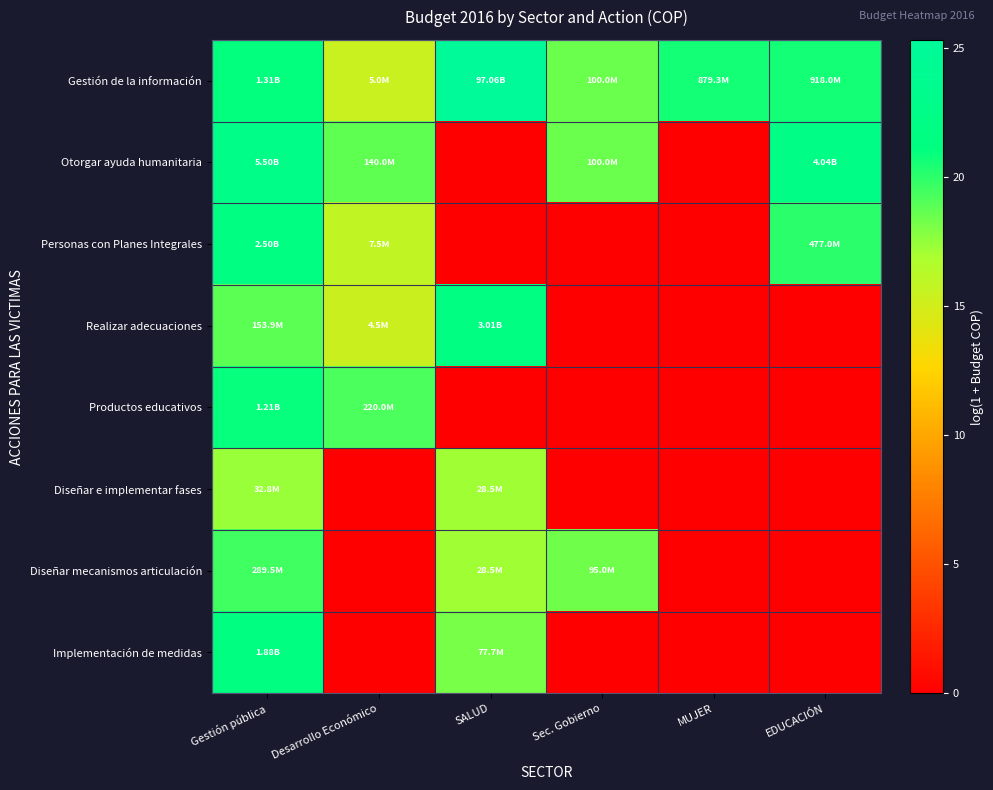

What is the difference between the highest and lowest values at Sec. Gobierno?

18.4